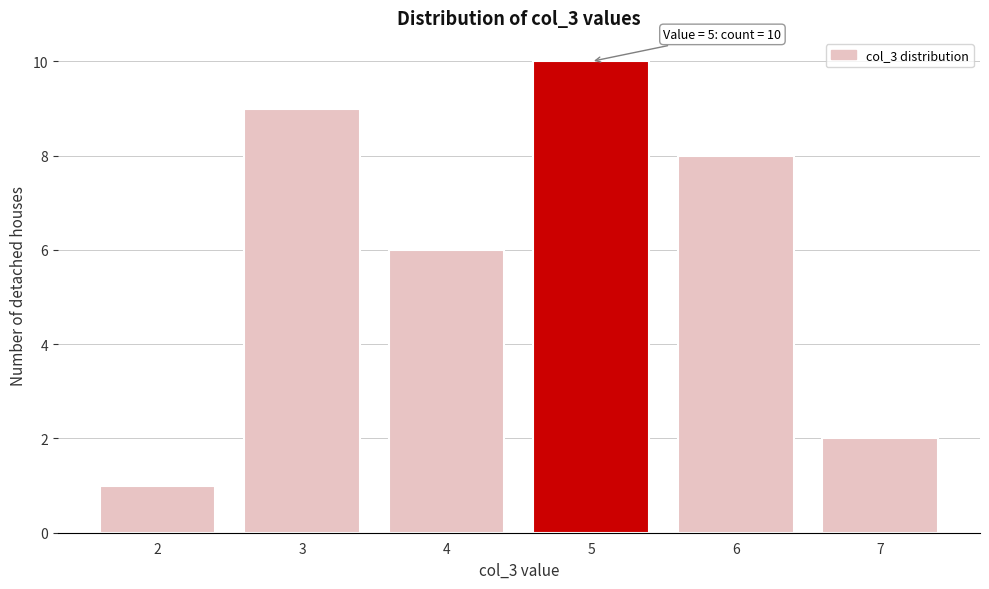

Which range on the x-axis has the tallest bar?

4.5 to 5.5